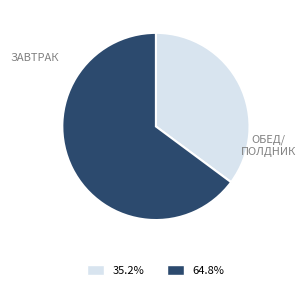

Does any single category account for the majority?

Yes